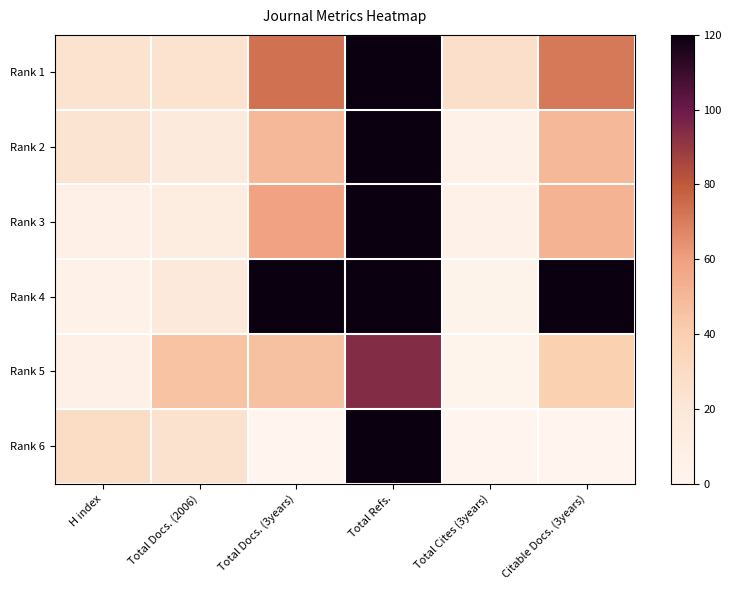

What is the spread (max minus min) of values at Total Docs. (3years)?

135